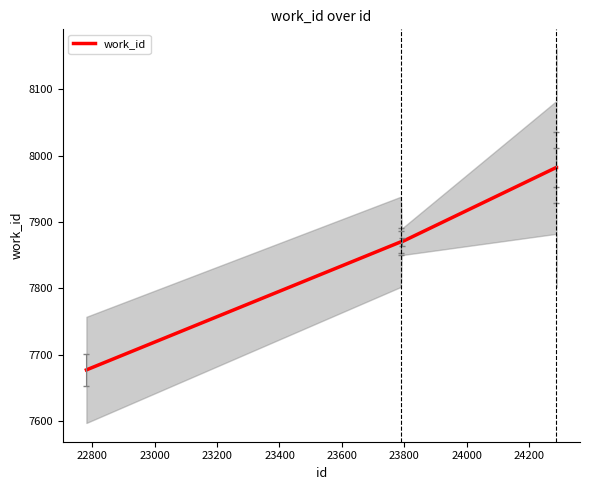

Does the chart have visible grid lines?

No